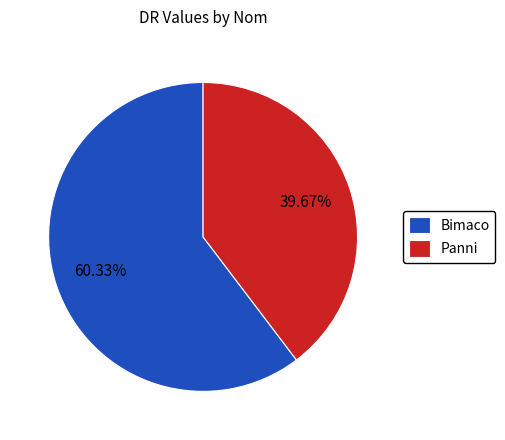

What is the ratio of the value at Bimaco to the value at Panni?

1.5